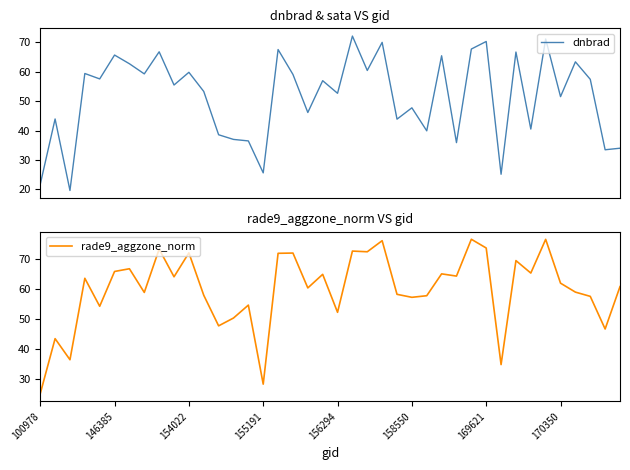

Which series has the largest total across all categories?

rade9_aggzone_norm